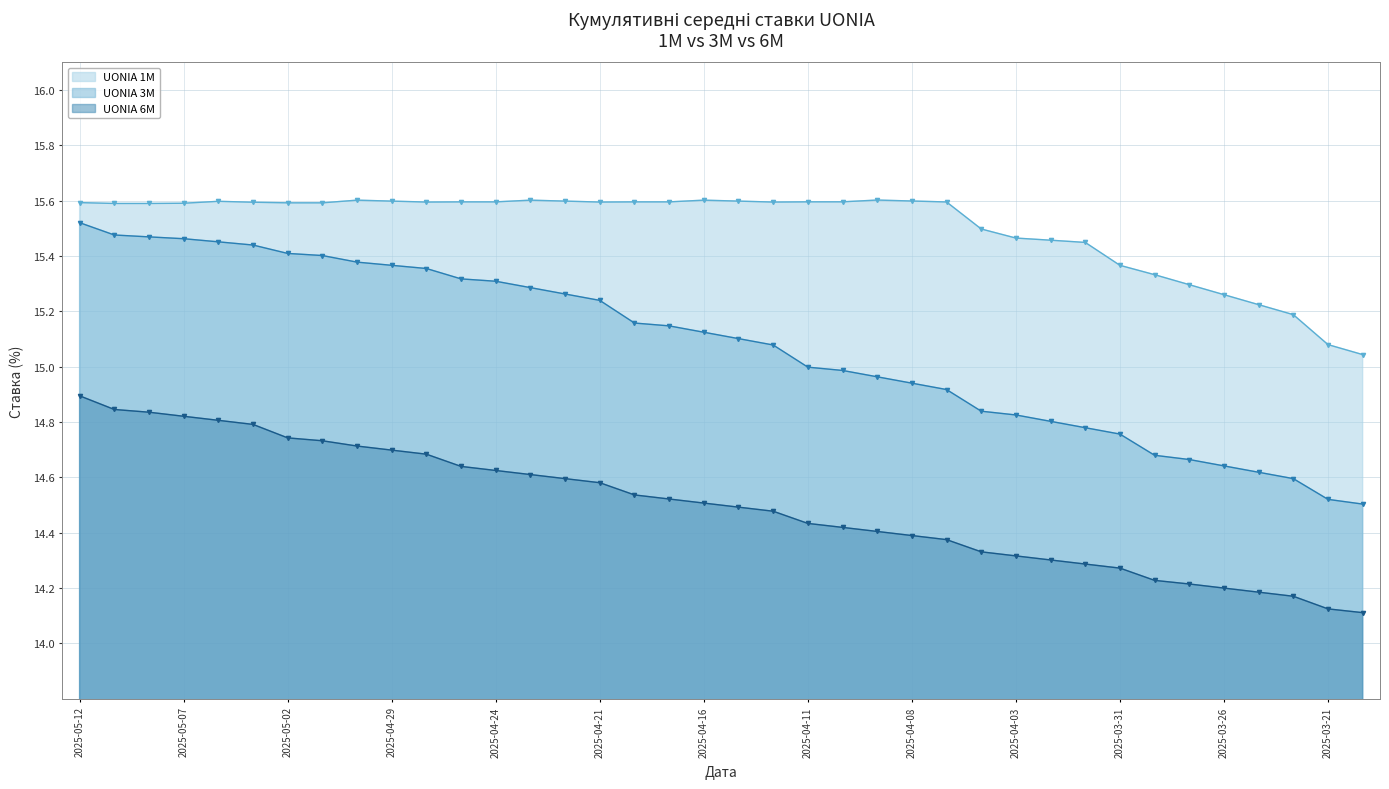

What is the average value of the UONIA 1M series?

15.5